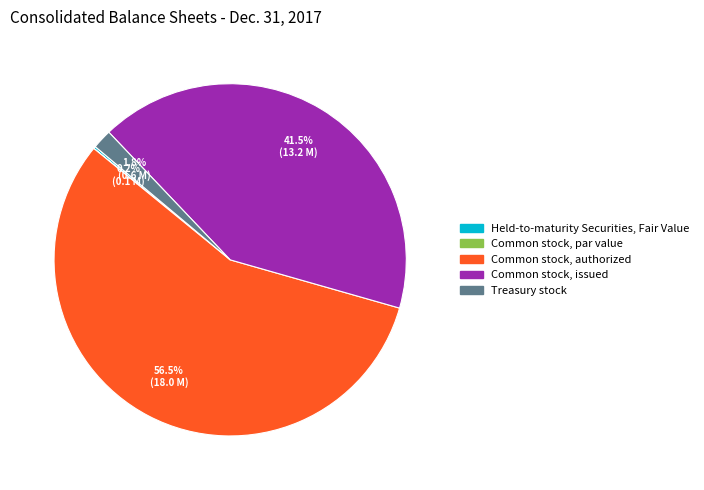

Which category has the biggest portion of the pie?

Common stock, authorized